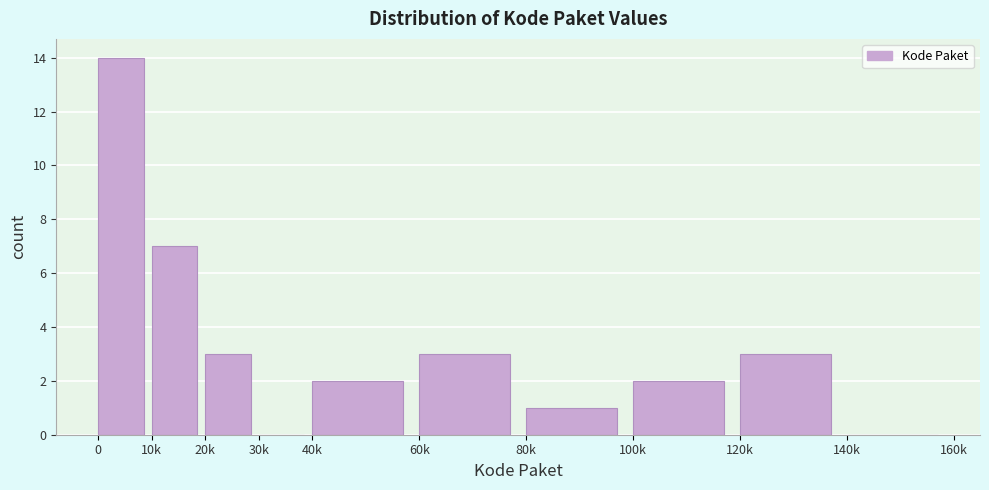

Reading left to right, list all the values displayed in this chart.

0=14	10k=7	20k=3	30k=0	40k=2	60k=3	80k=1	100k=2	120k=3	140k=0